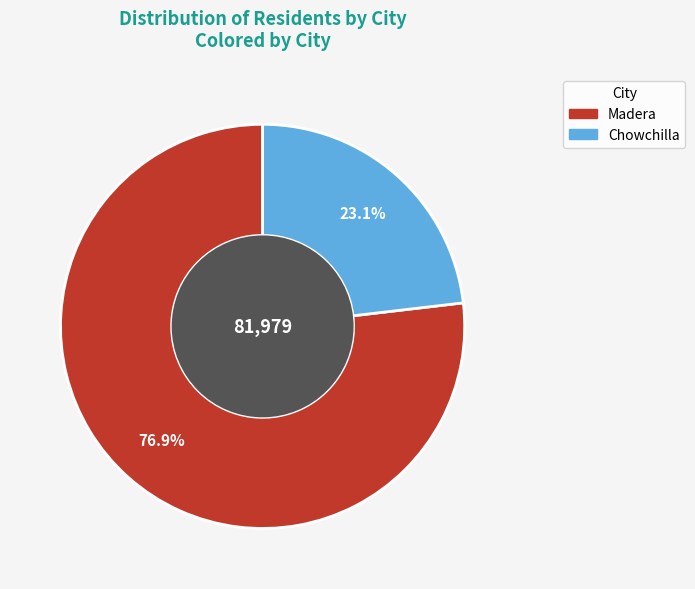

What is the ratio of the value at Madera to the value at Chowchilla?

3.3